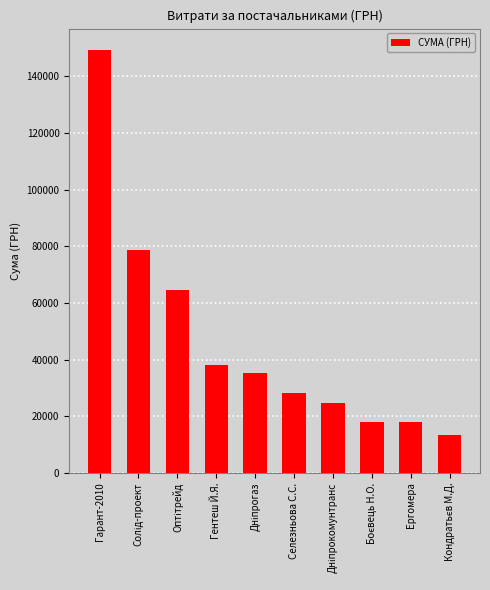

What value does the data have at Селезньова С.С.?

28140.0